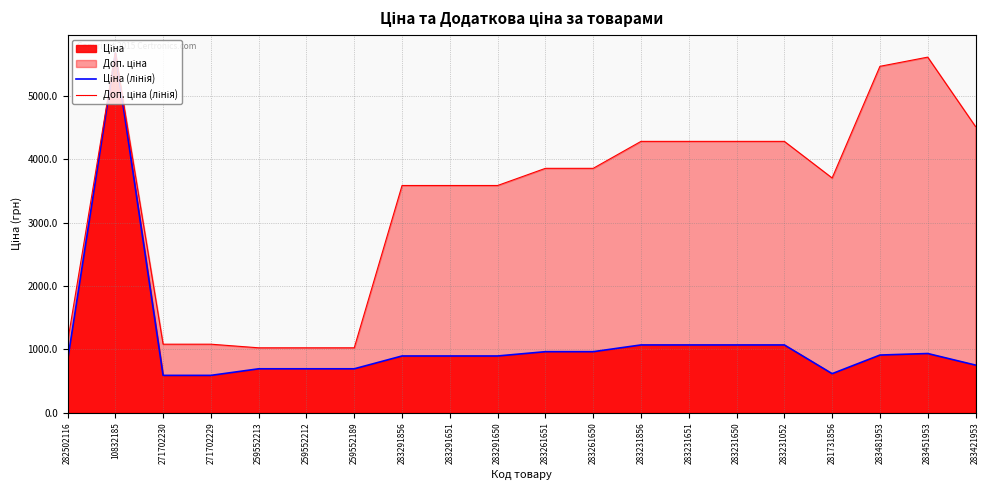

How many lines are shown in the chart?

2